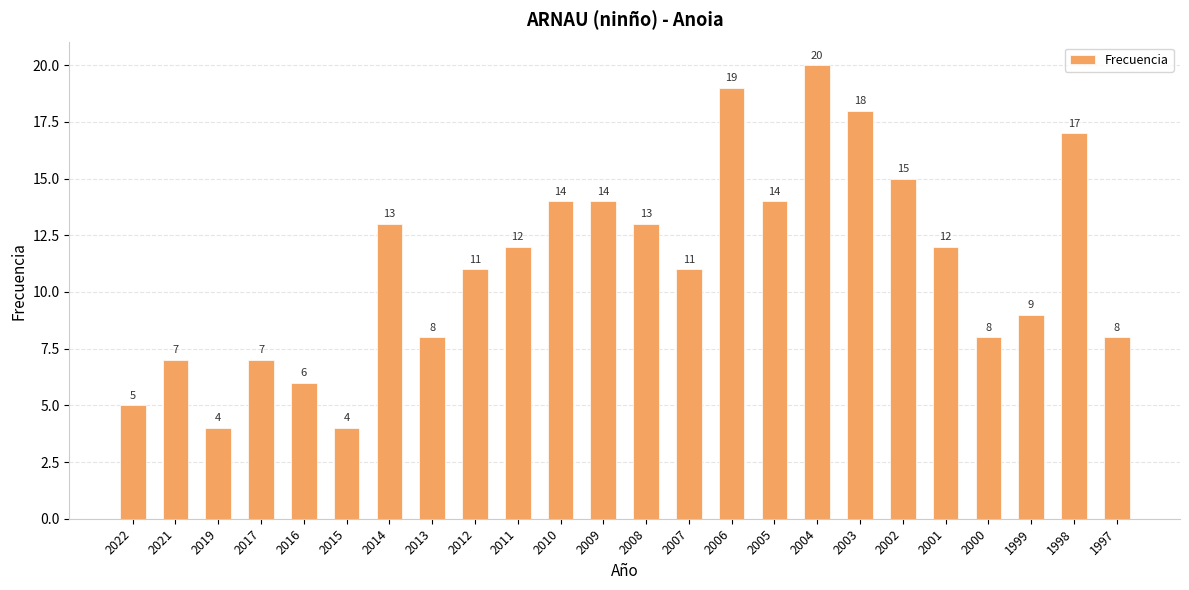

What is the change in value from 2009 to 2003?

+4